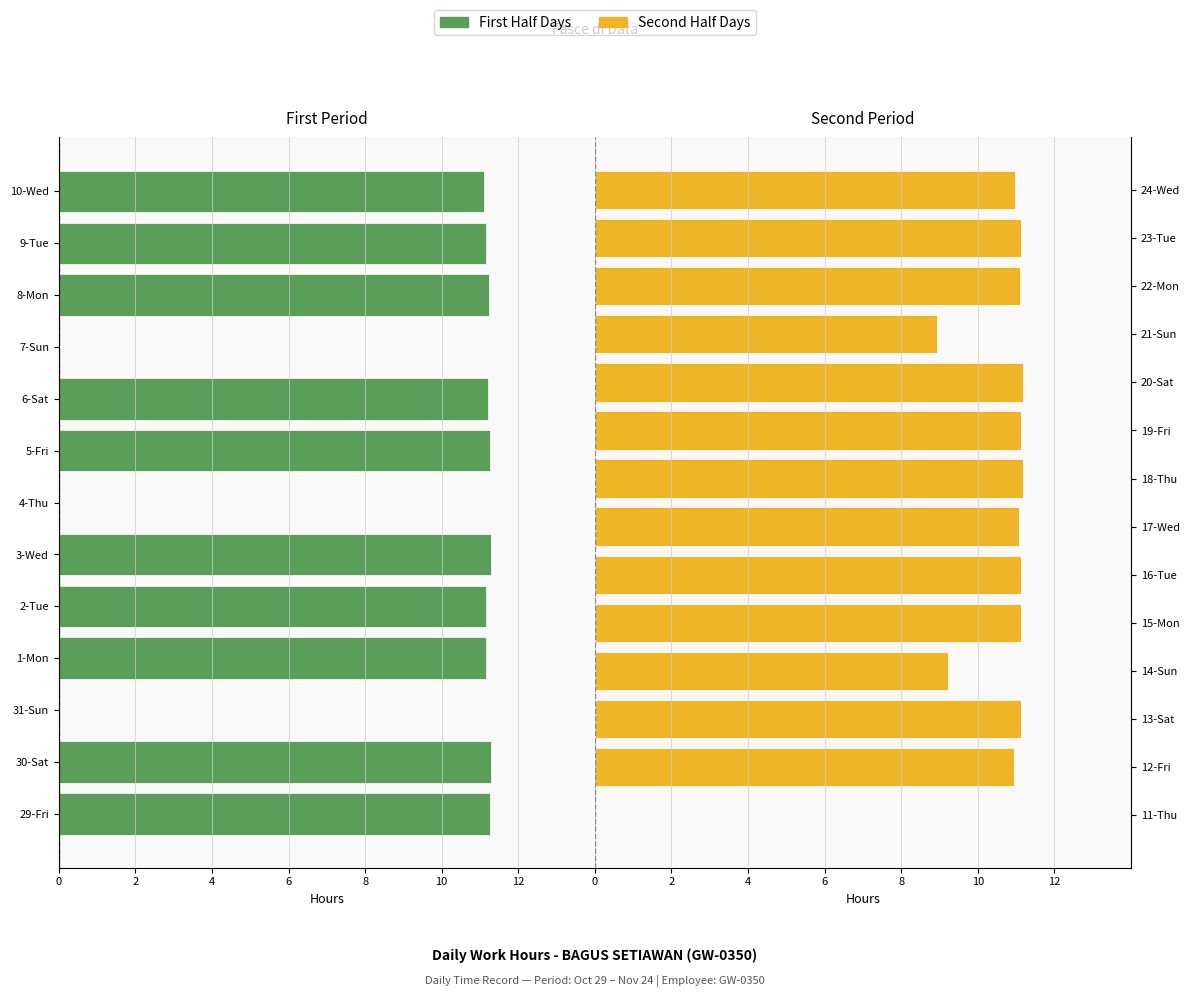

Which category has the highest value across all series?

30-Sat